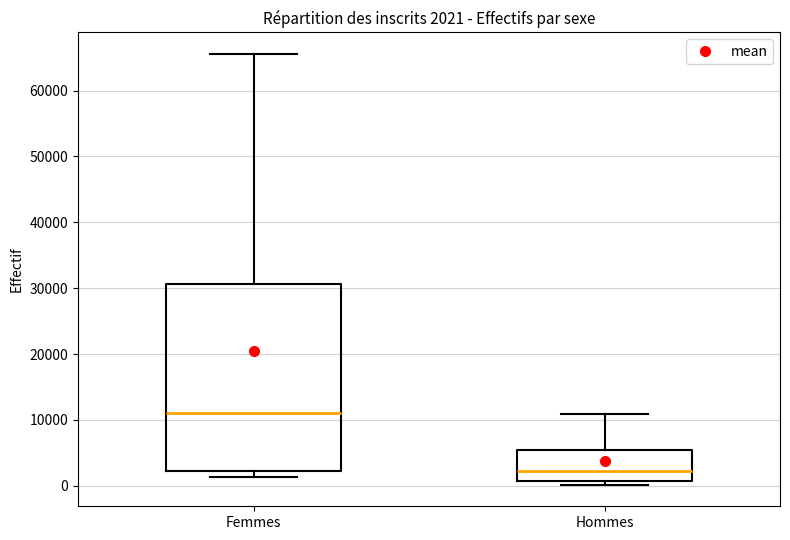

Comparing the boxes themselves (not the whiskers), which one is the tallest?

Femmes